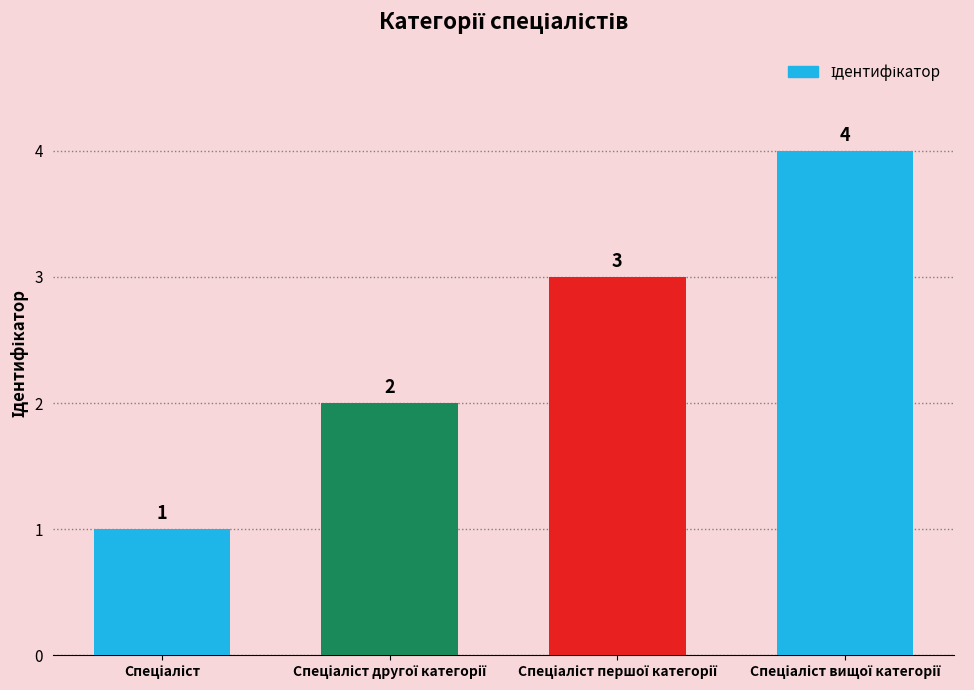

How many categories are shown in the chart?

4